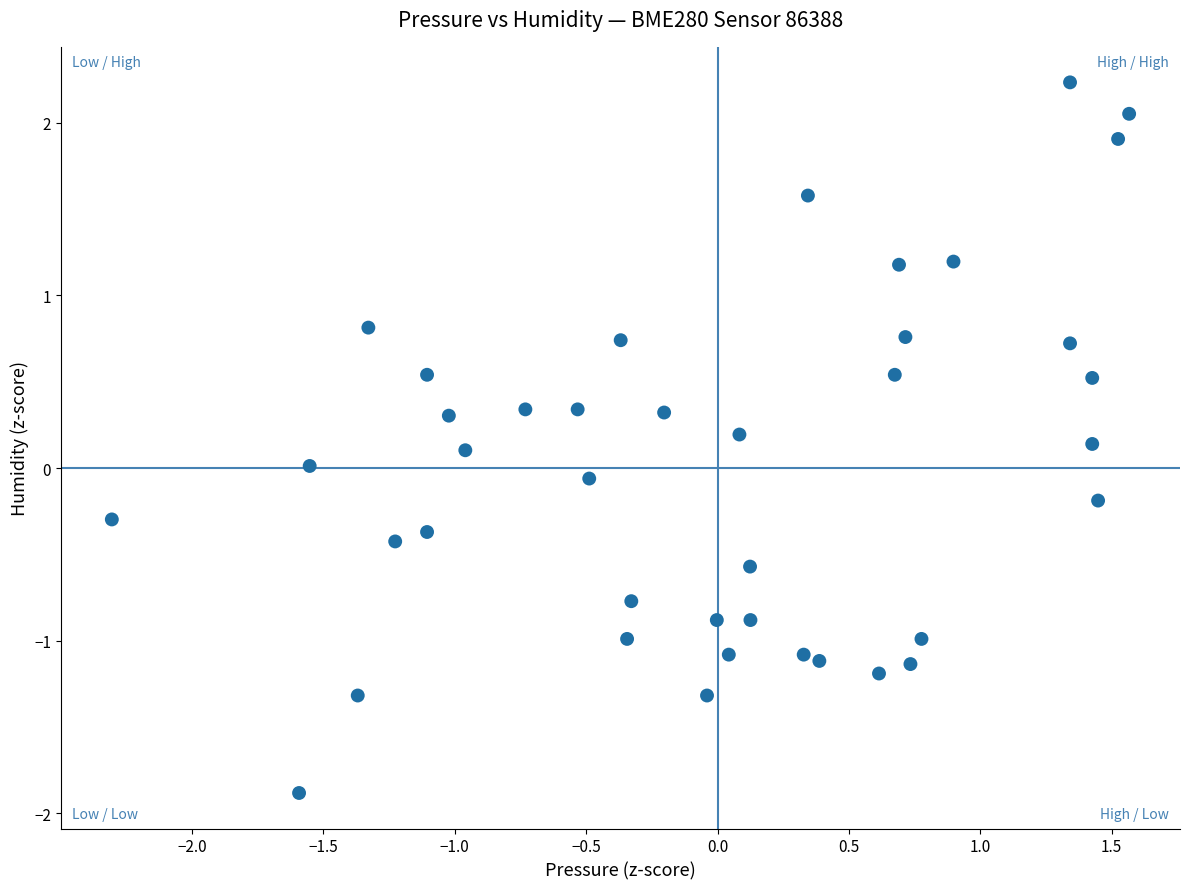

What is the range of Y values (max minus min)?

4.1